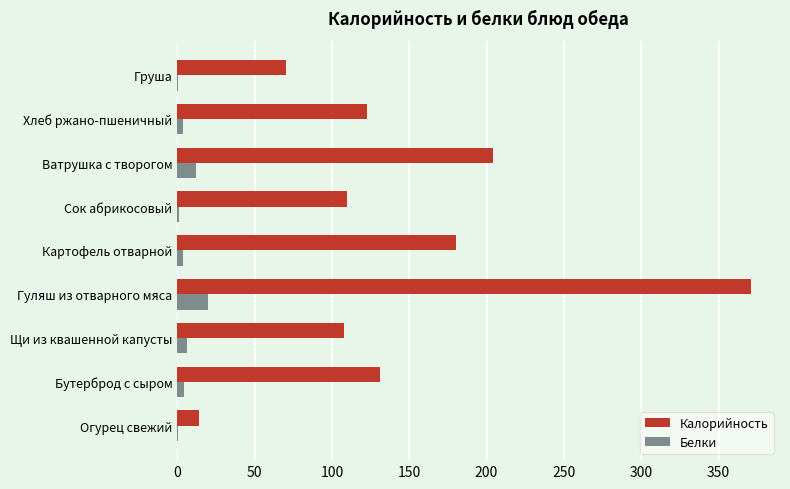

The Калорийность series shows 107.6 at Щи из квашенной капусты. True or false?

True